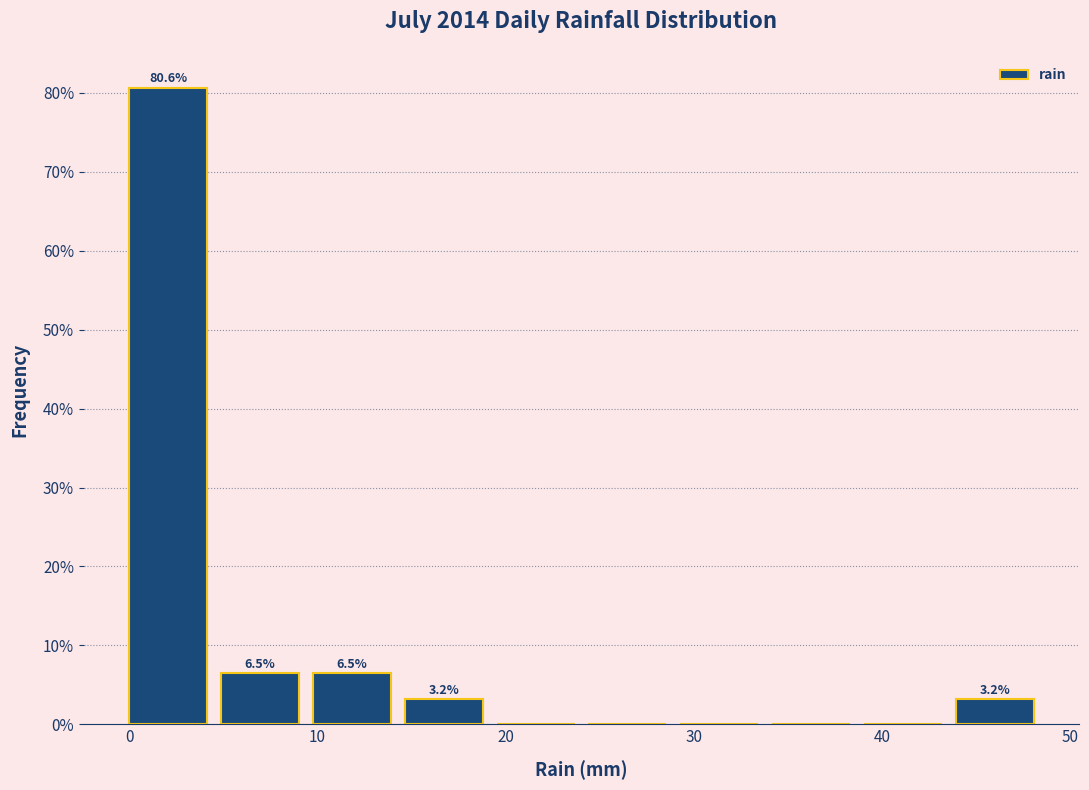

Which range on the x-axis has the tallest bar?

0 to 5